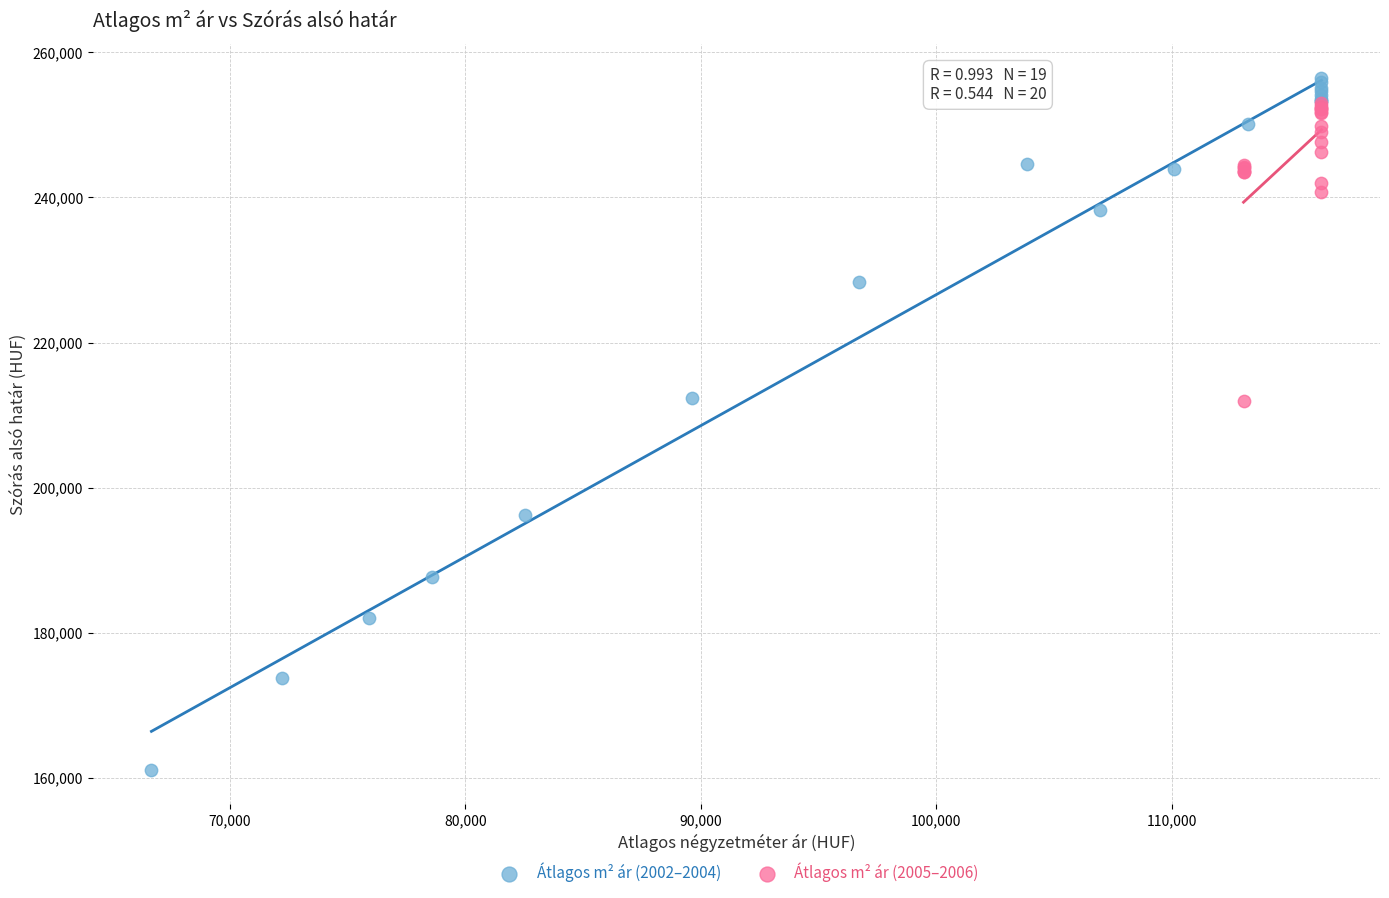

Which series has the largest Y range (max minus min)?

Átlagos m² ár (2002–2004)